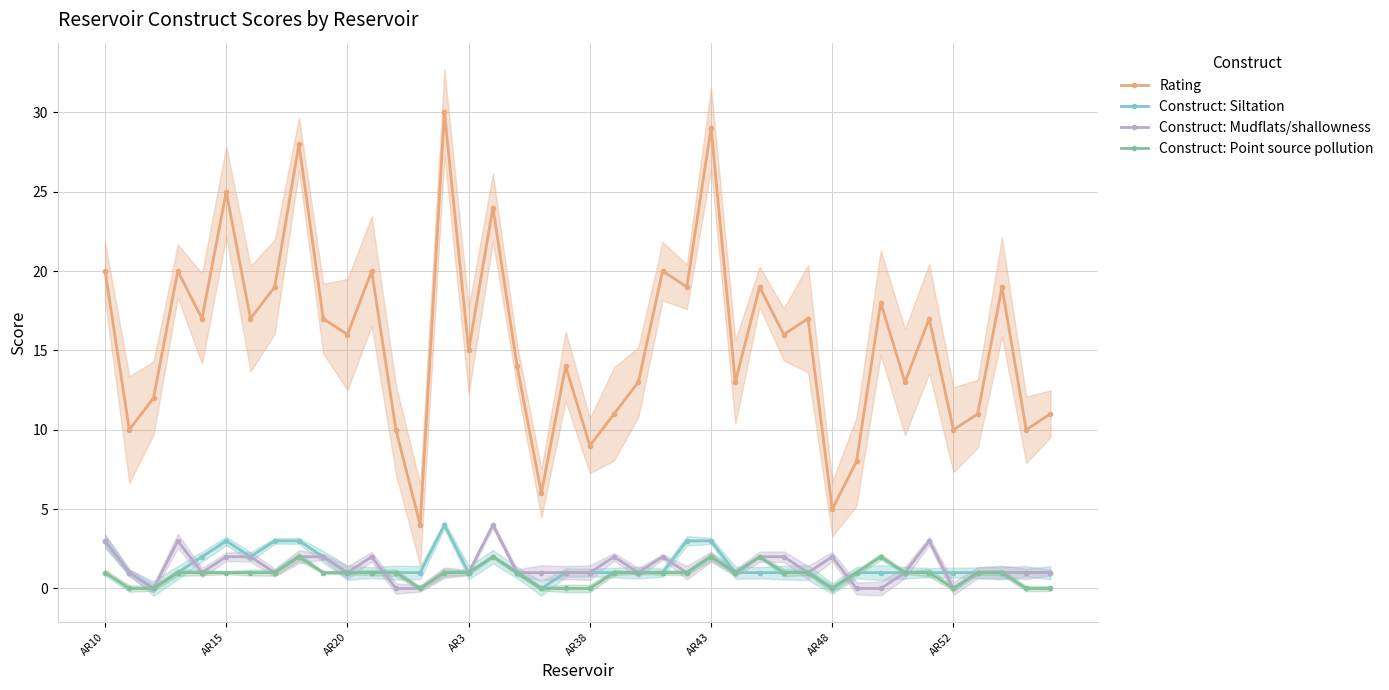

How many lines are shown in the chart?

4